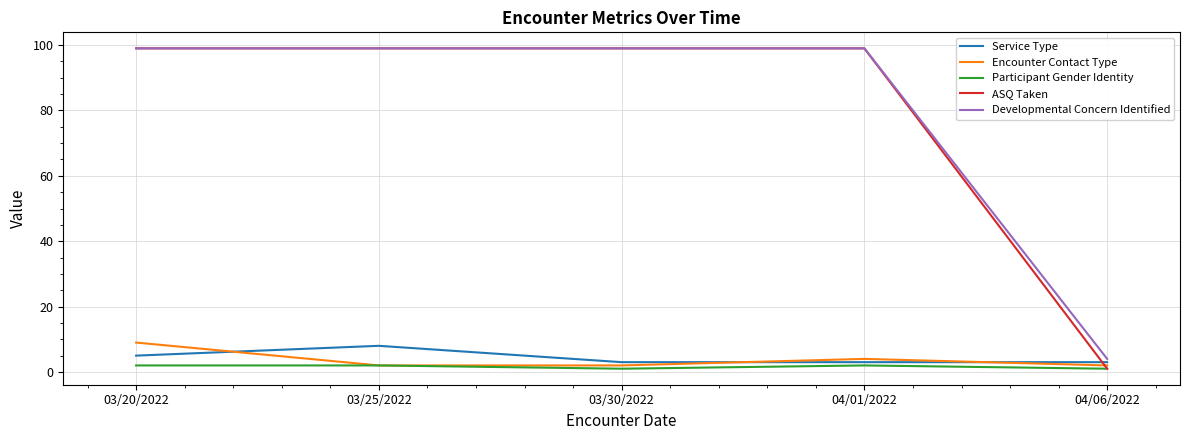

What is the lowest value of the Encounter Contact Type series?

2